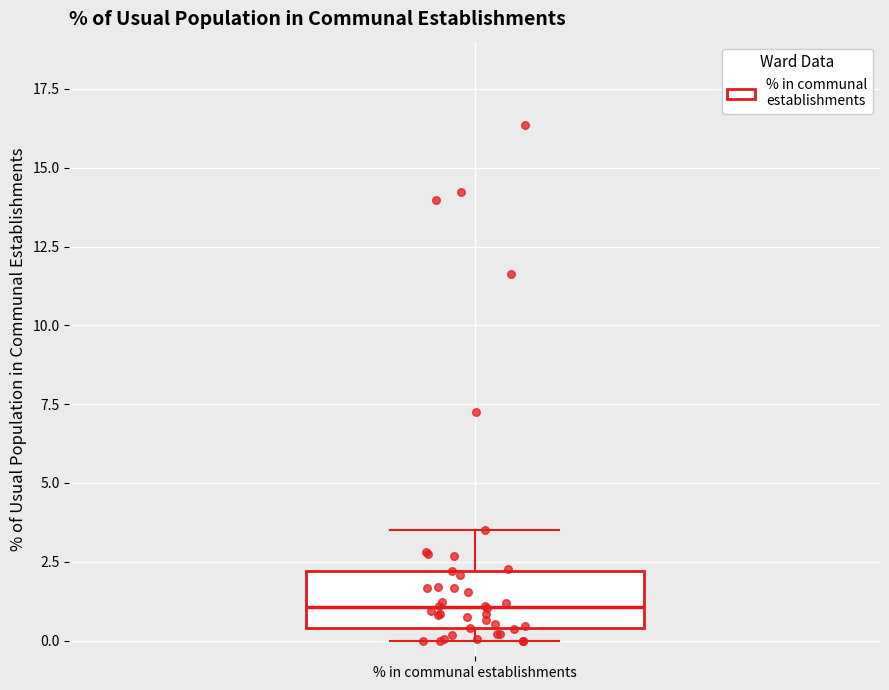

Transcribe this box plot: give where the median line is, the range the box spans, and where the two whiskers end, as read against the y-axis. The values are not printed on the chart, so give them approximately, as read against the axis.

median 1.0, box 0.5 to 2.0, whiskers 0.0 to 3.5